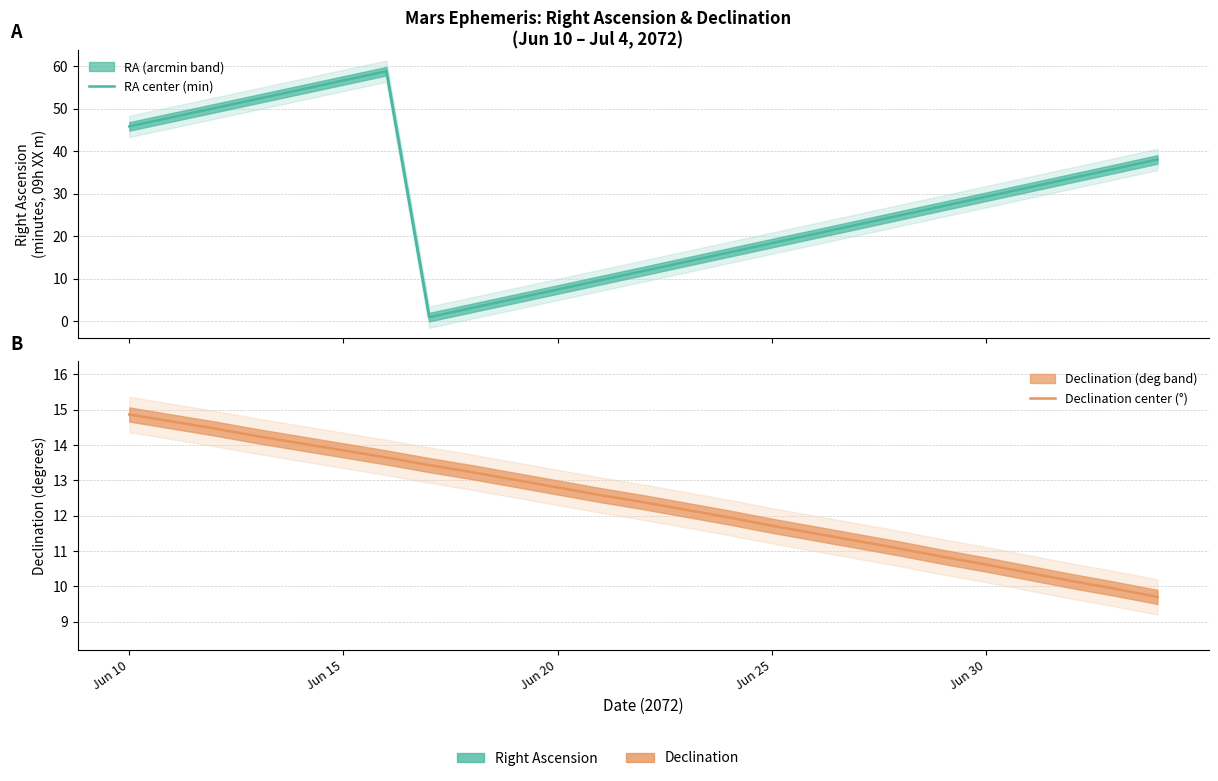

How many lines are shown in the chart?

2